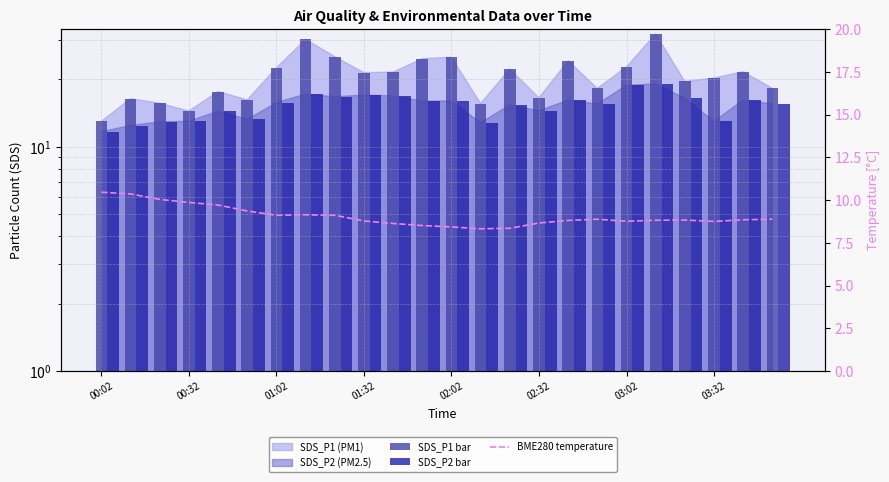

Reading left to right, list all the values displayed in this chart.

SDS_P1 bar: 13.0	16.4	15.7	14.4	17.6	16.2	22.5	30.1	25.2	21.4	21.6	24.7	25.1	15.6	22.2	16.6	24.2	18.2	22.8	31.9	19.6	20.3	21.6	18.2
SDS_P2 bar: 11.7	12.4	12.9	13.0	14.4	13.3	15.7	17.2	16.7	17.0	16.9	16.0	16.0	12.8	15.4	14.5	16.2	15.5	18.8	19.1	16.5	13.0	16.2	15.5
BME280 temperature: 10.5	10.4	10.0	9.9	9.7	9.4	9.1	9.1	9.1	8.8	8.6	8.5	8.4	8.3	8.3	8.7	8.8	8.9	8.8	8.8	8.8	8.8	8.8	8.9